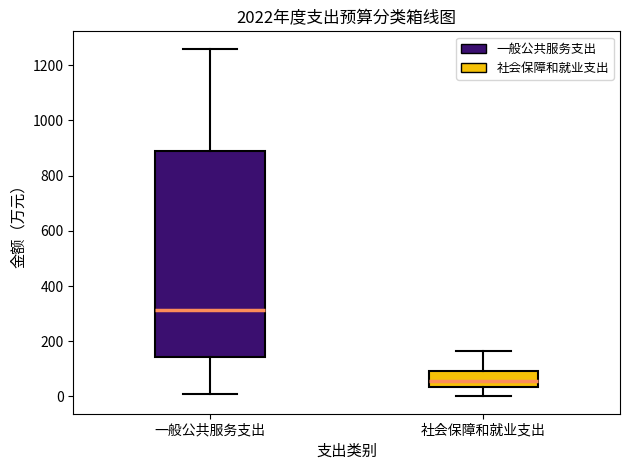

Where does the median line of the box for 一般公共服务支出 sit on the y-axis? The values are not printed on the chart, so give them approximately, as read against the axis.

320